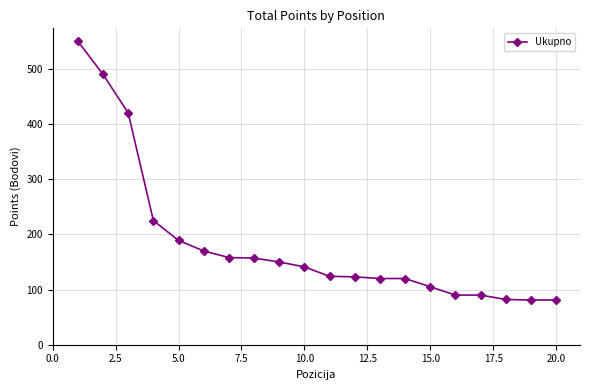

What is the smallest value displayed?

81